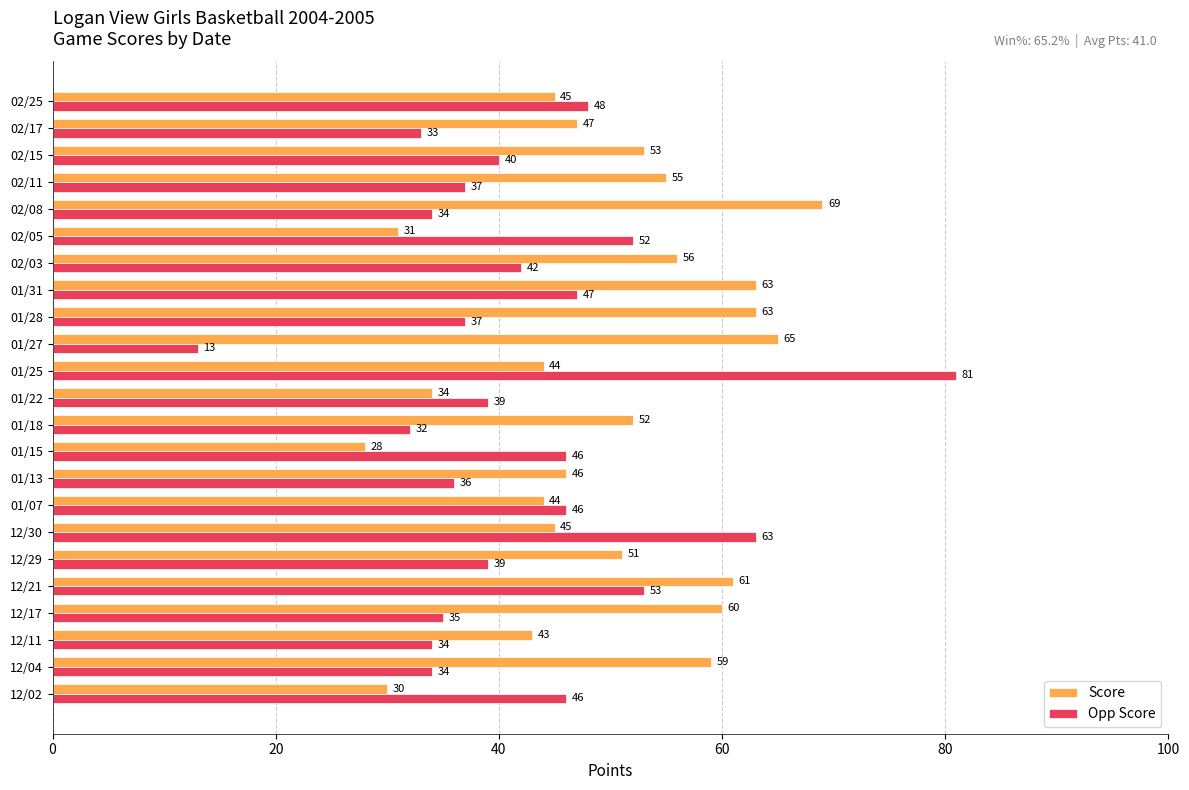

Which label corresponds to the largest value in the chart?

01/25